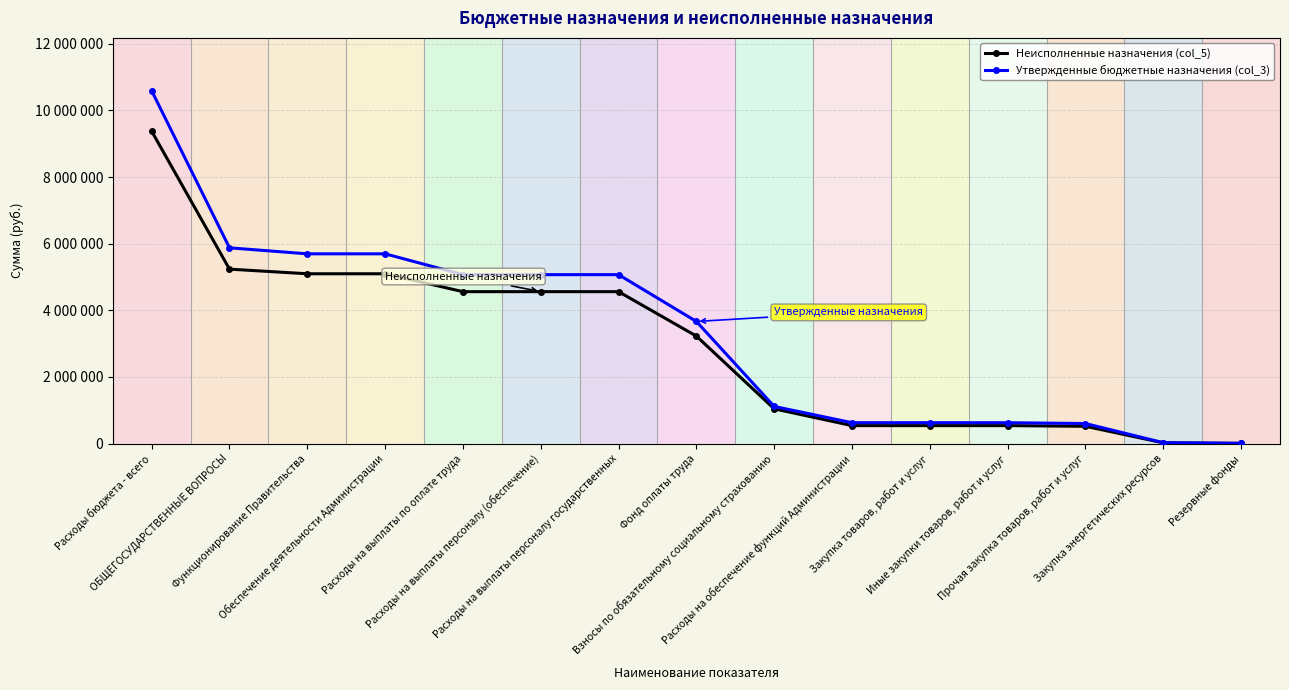

What are all the series names shown in the legend?

Неисполненные назначения (col_5), Утвержденные бюджетные назначения (col_3)